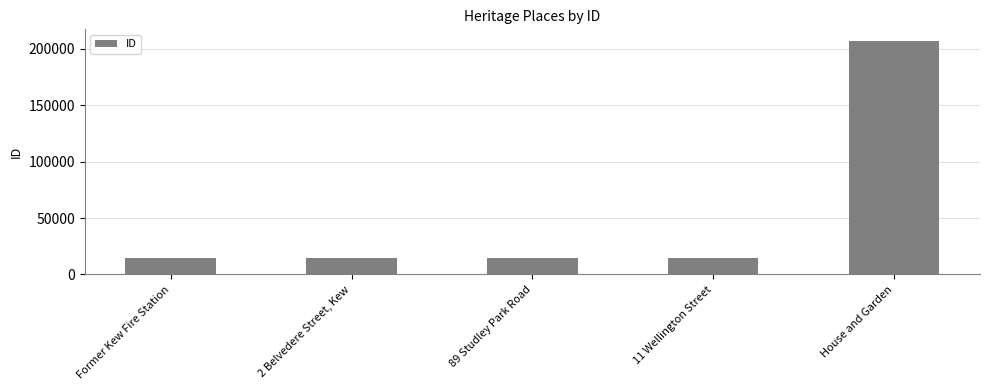

Is it true that the value at House and Garden is 207076?

True